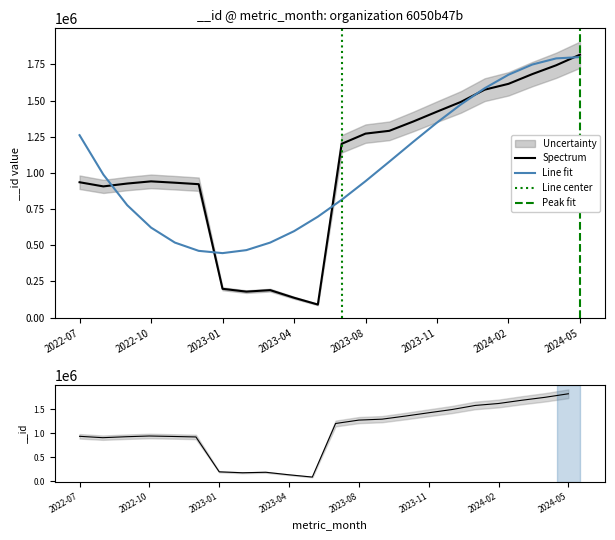

How many data points are above 1201282?

10